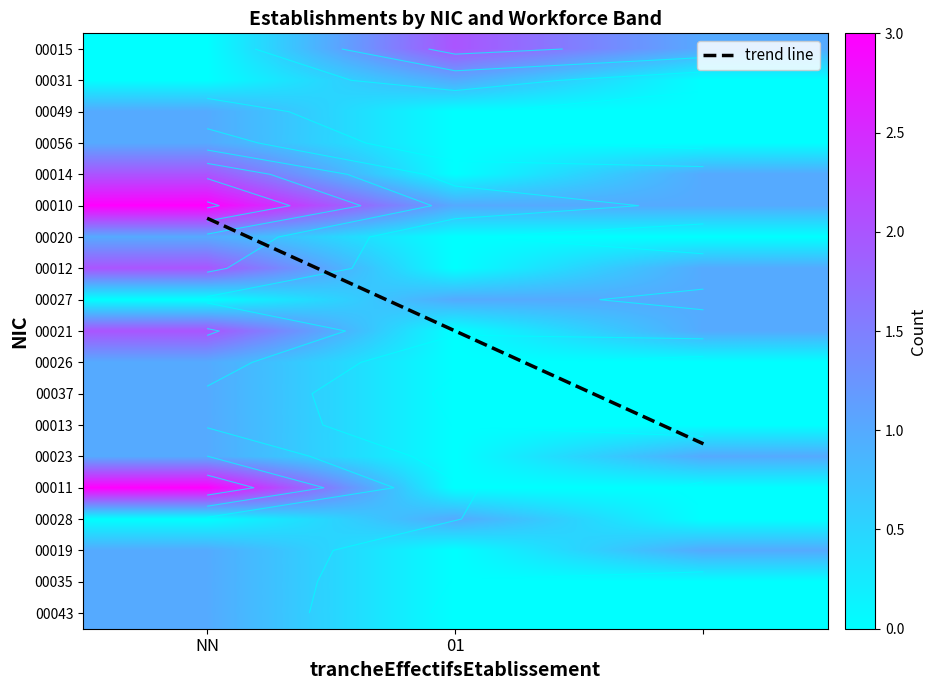

Where is 00031 nearest to the value 0?

NN